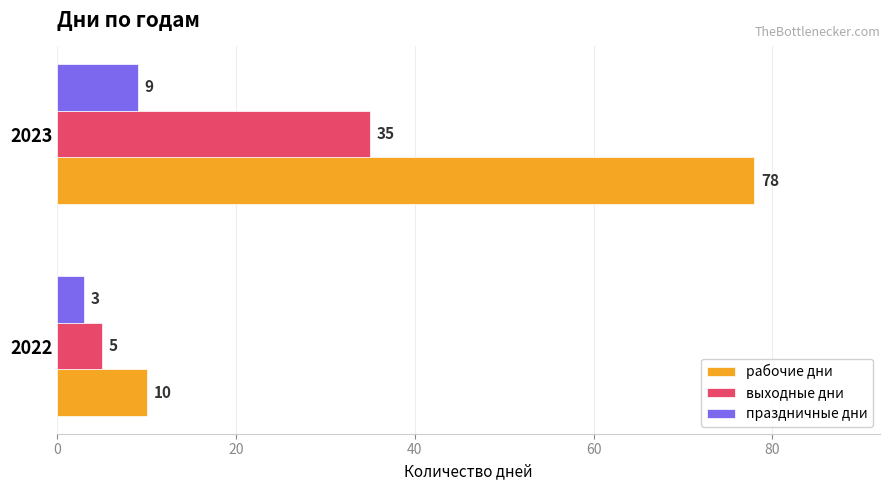

What value does the праздничные дни series have at 2022?

3